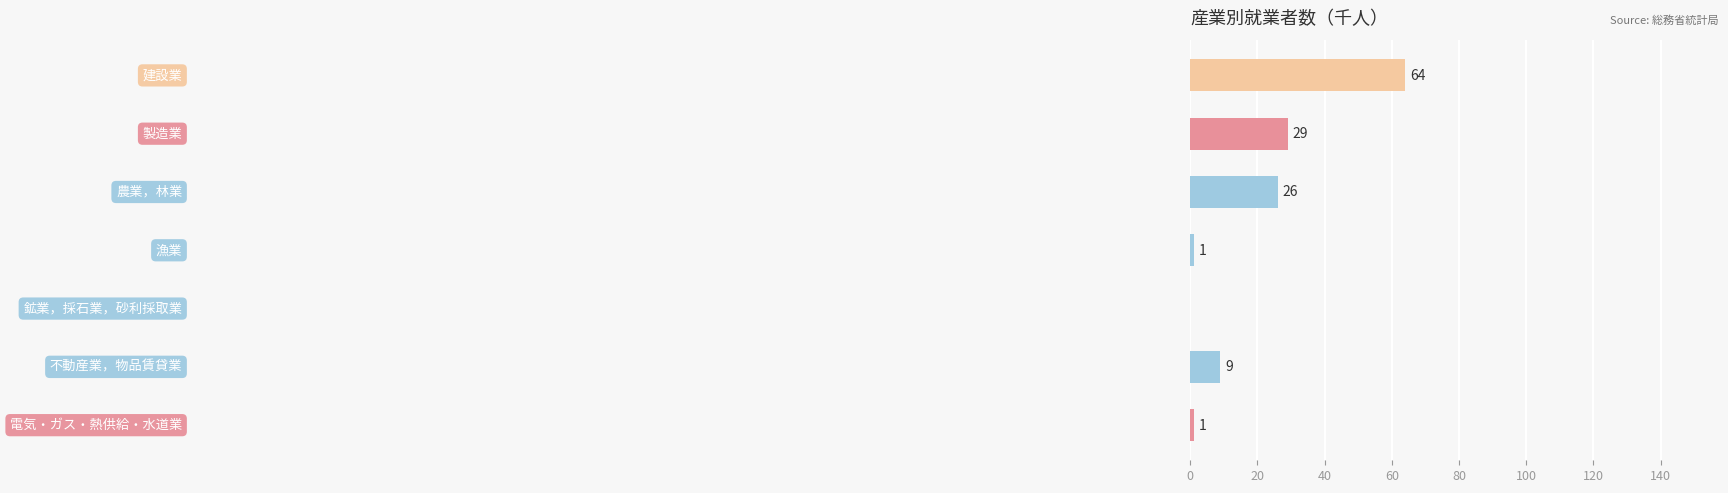

What is the sum of all values?

130